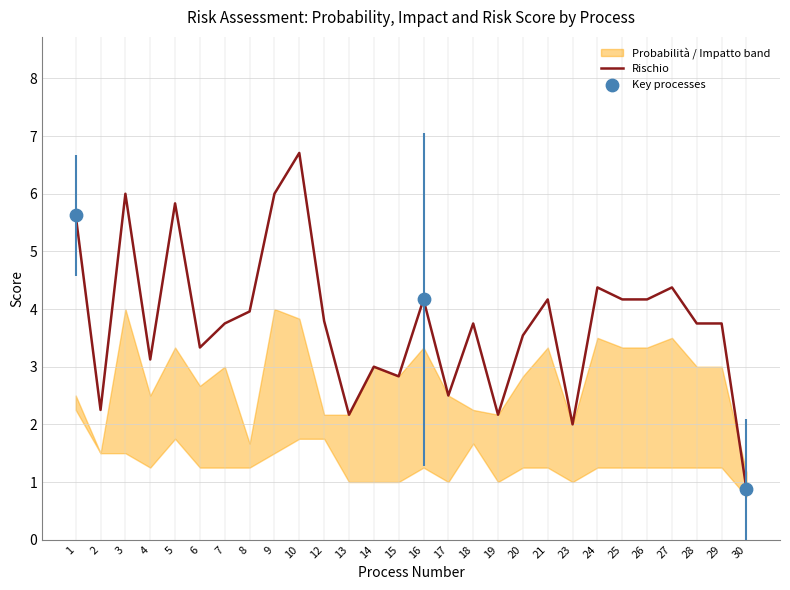

Which series has the largest total across all categories?

Rischio